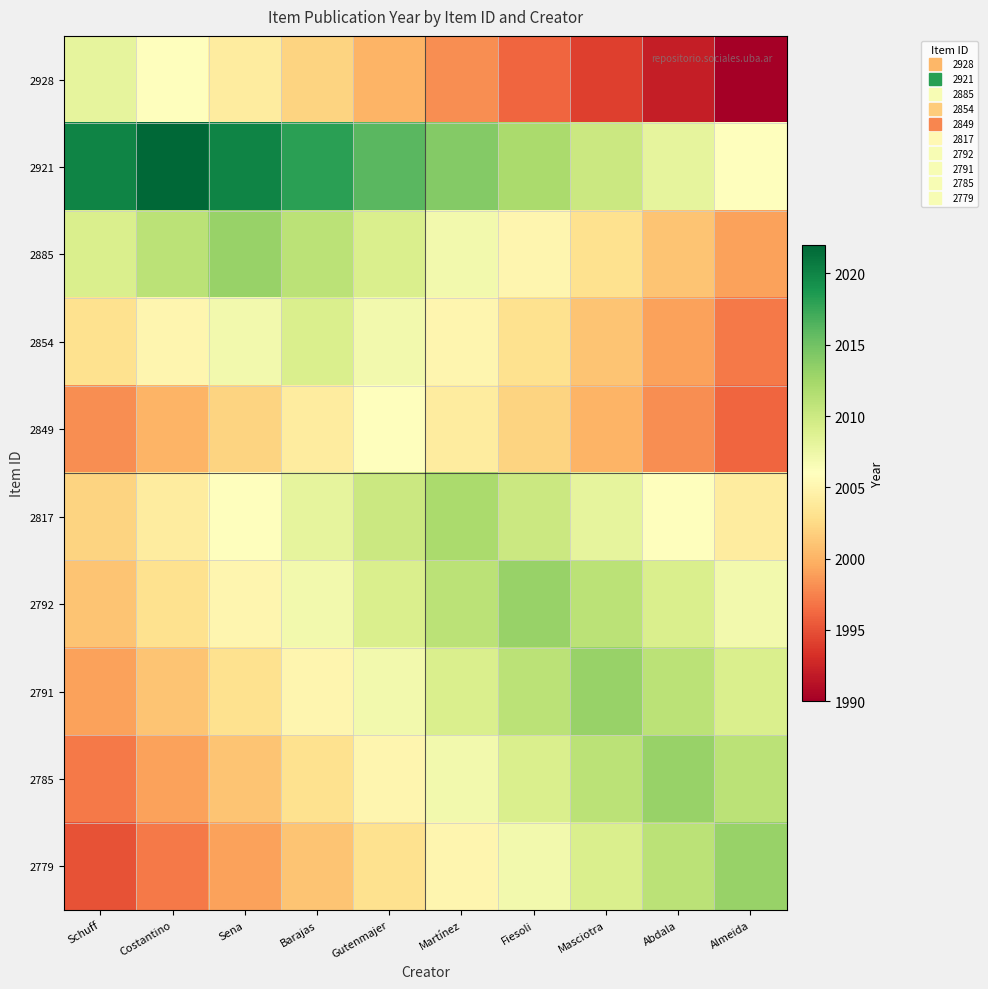

Which has a higher value, Martínez or Schuff?

Schuff